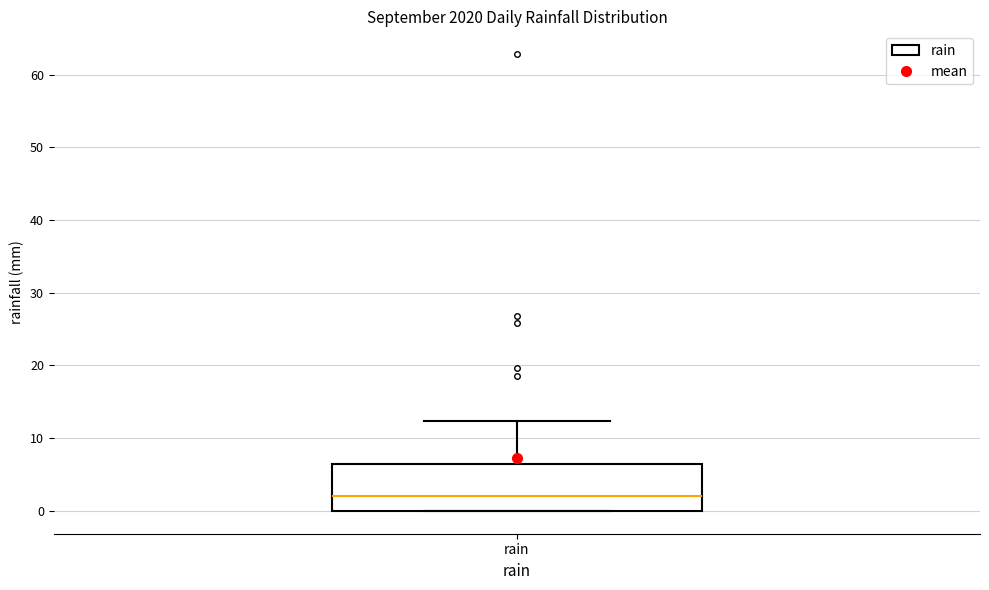

Read this box plot against the y-axis: the position of the median line, the range covered by the box, and the ends of both whiskers. The values are not printed on the chart, so give them approximately, as read against the axis.

median 2, box 0 to 6, whiskers 0 to 12